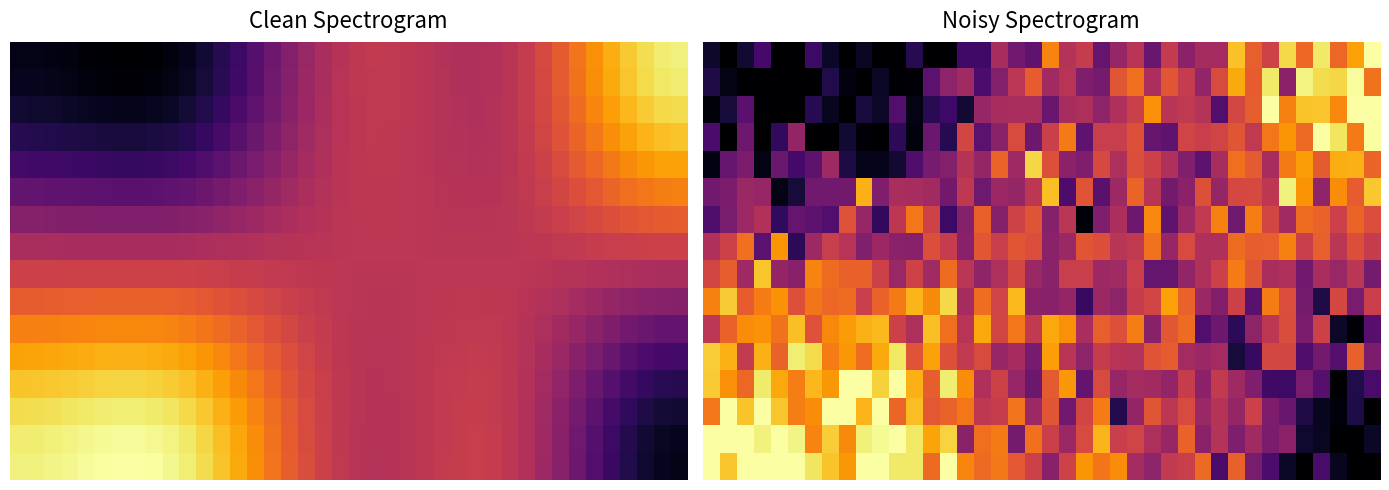

How many categories are shown in the chart?

40